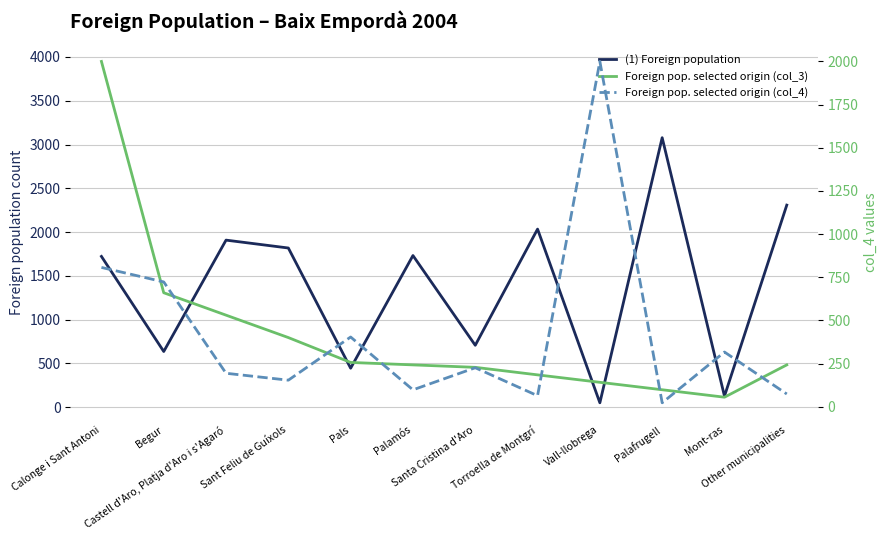

Rank the series at Palamós from highest to lowest value.

(1) Foreign population, Foreign pop. selected origin (col_3), Foreign pop. selected origin (col_4)